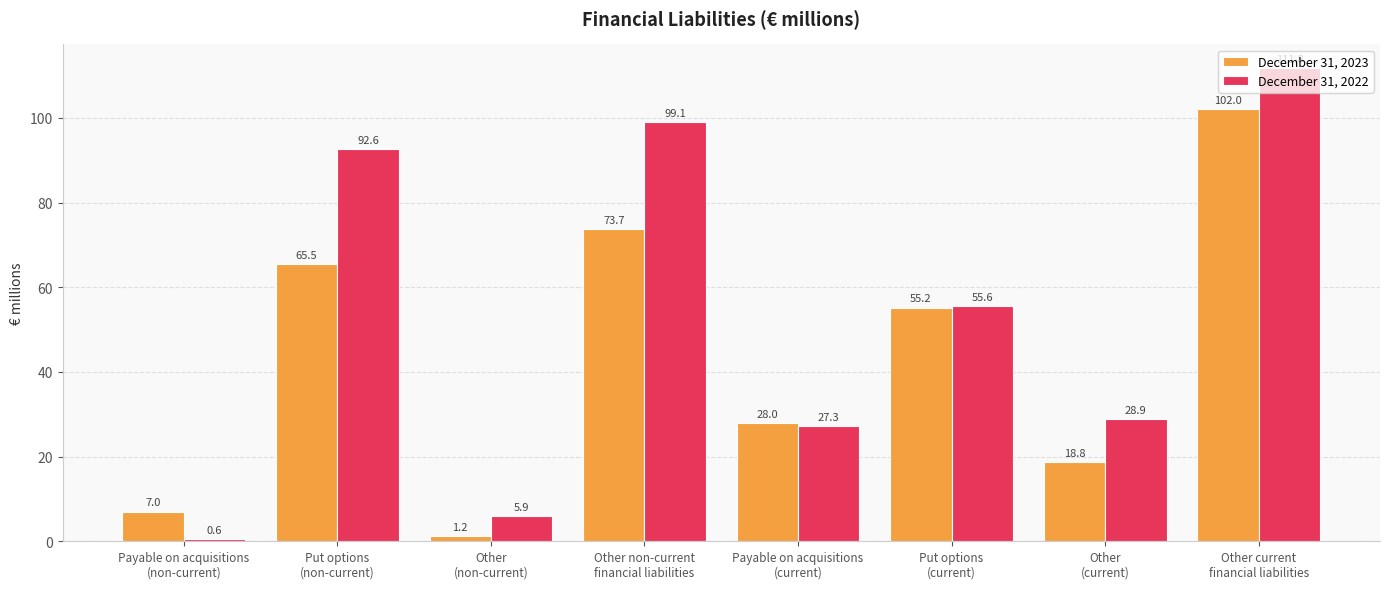

What is the value of the December 31, 2023 bar at the 4th from the left?

73.7